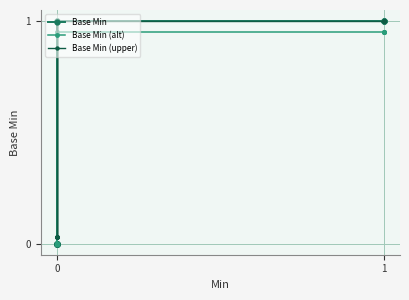

True or false: Base Min has a value of 0.6 at 0.

False